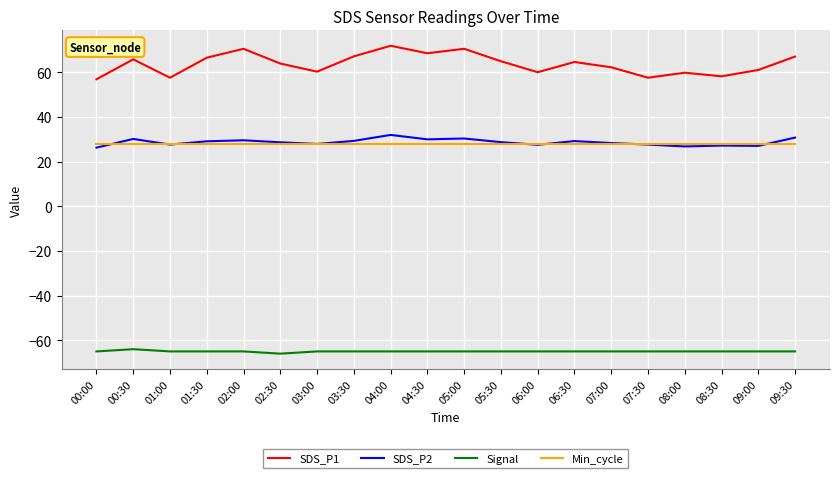

True or false: Signal and Min_cycle intersect in this chart.

False